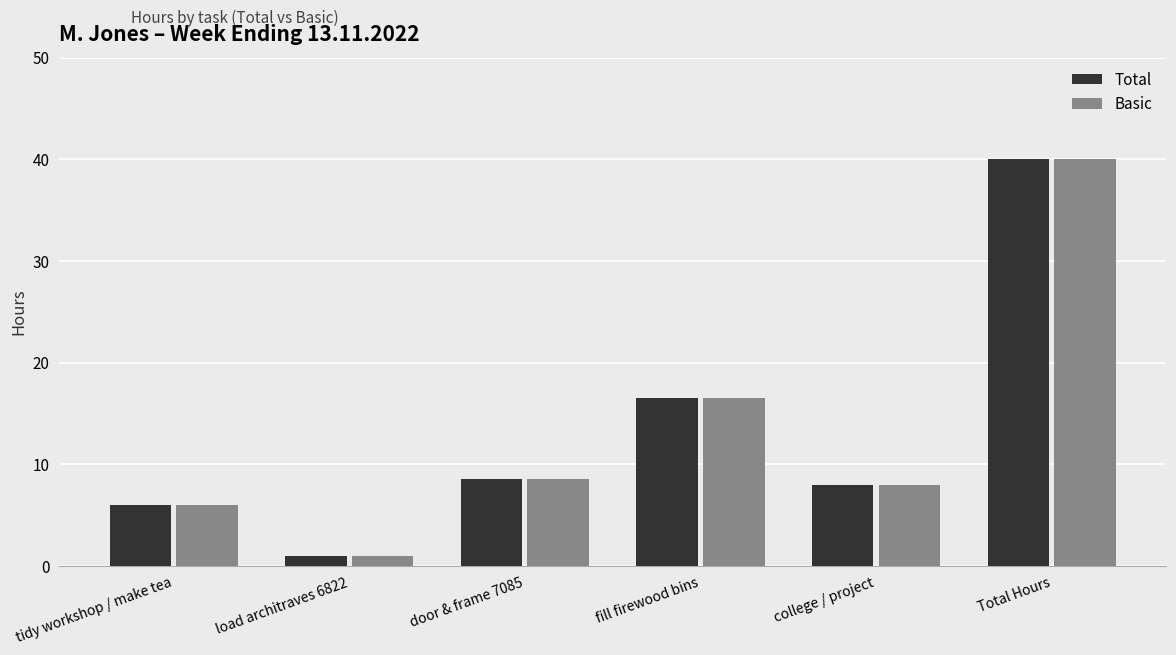

Are the bars grouped side by side (vs. stacked)?

Yes